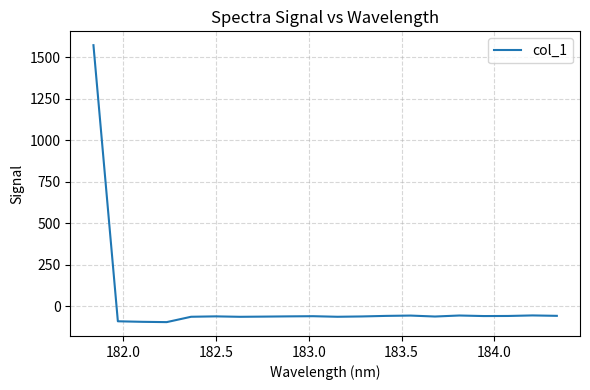

How many positive values are there?

1